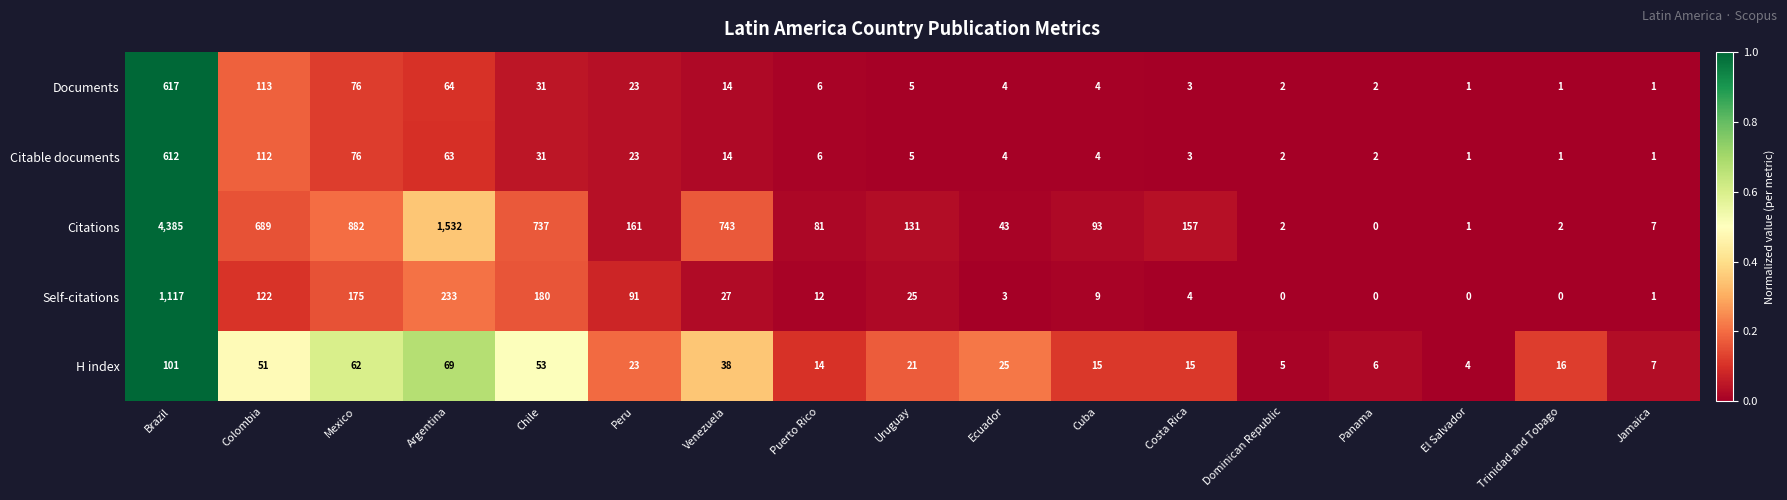

Which category has the highest value in the Citable documents series?

Brazil